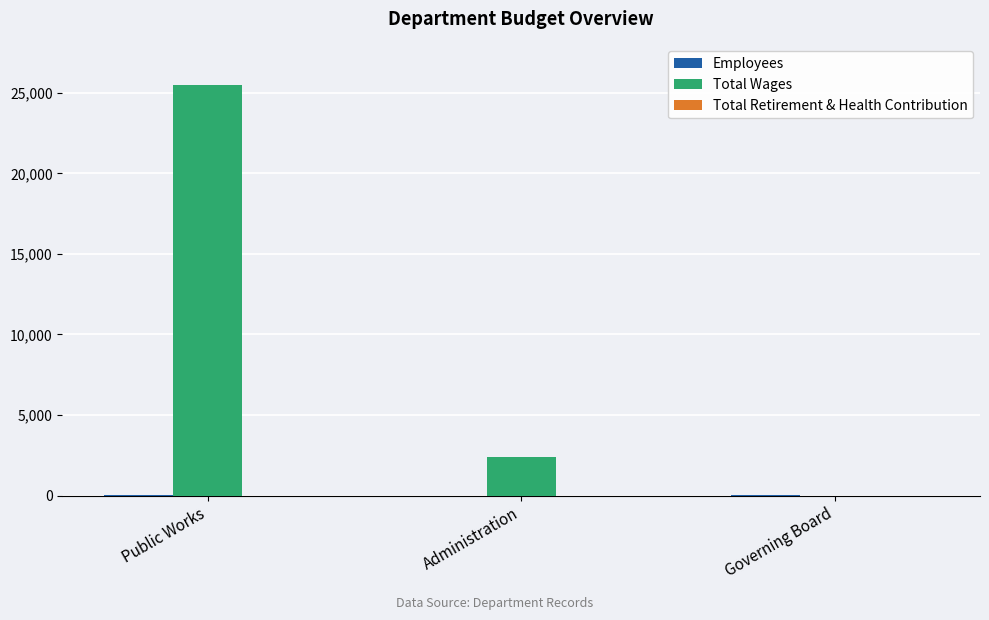

Is it true that Total Wages equals 3379 at Administration?

False